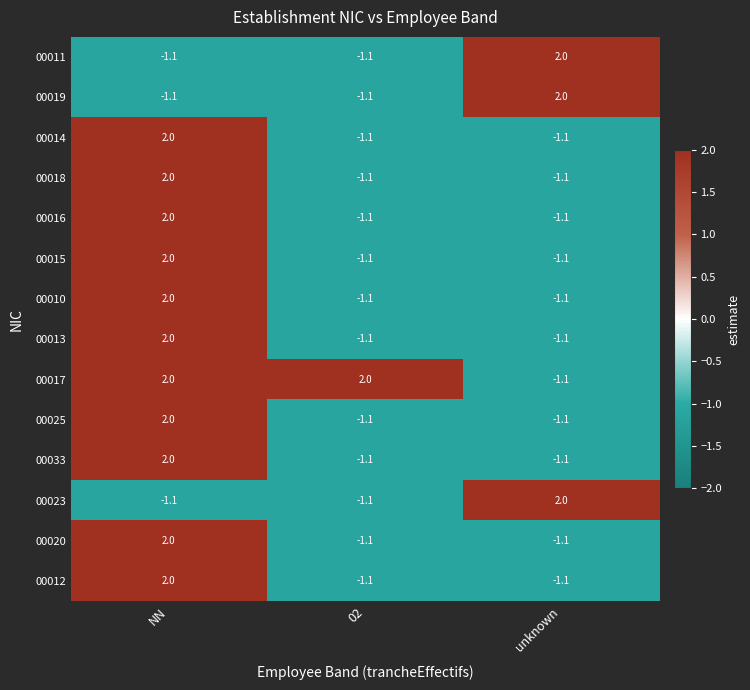

At which category is the sum across all series the highest?

NN